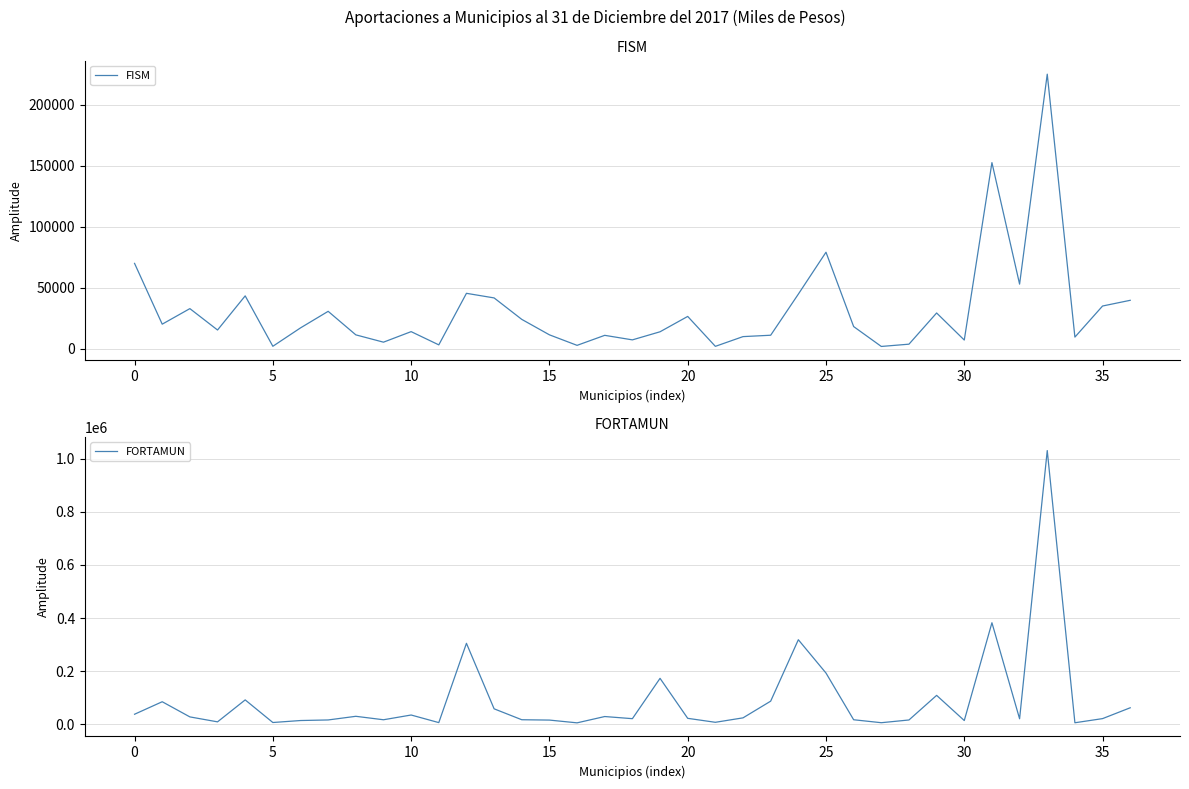

What is the value of the FISM point at the 3rd from the left?

32920.2